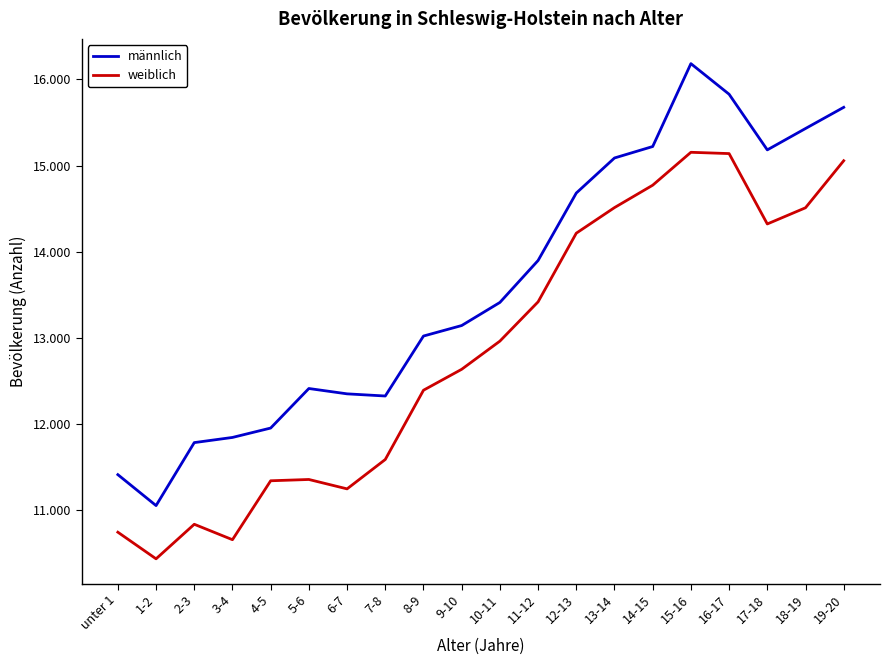

What is the minimum value shown in the chart?

10436